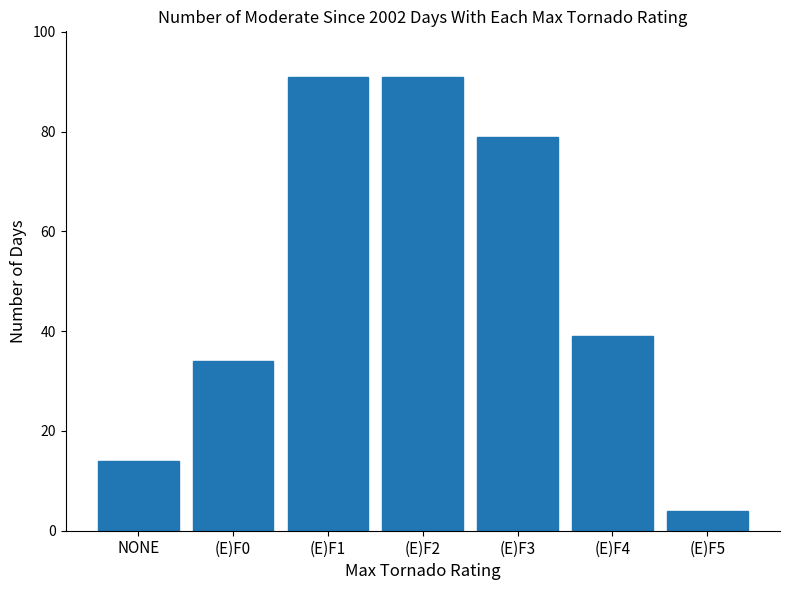

At which label is the value closest to 47?

(E)F4